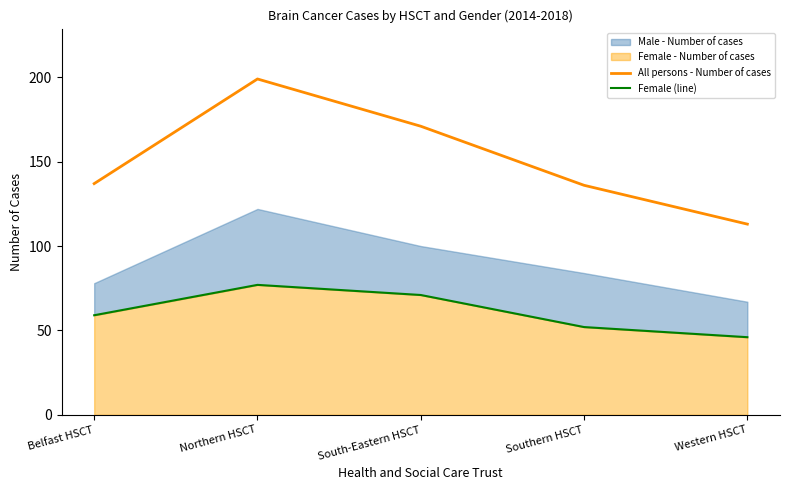

Reading left to right, list all the values displayed in this chart.

All persons - Number of cases: Belfast HSCT=137	Northern HSCT=199	South-Eastern HSCT=171	Southern HSCT=136	Western HSCT=113
Female (line): Belfast HSCT=59	Northern HSCT=77	South-Eastern HSCT=71	Southern HSCT=52	Western HSCT=46